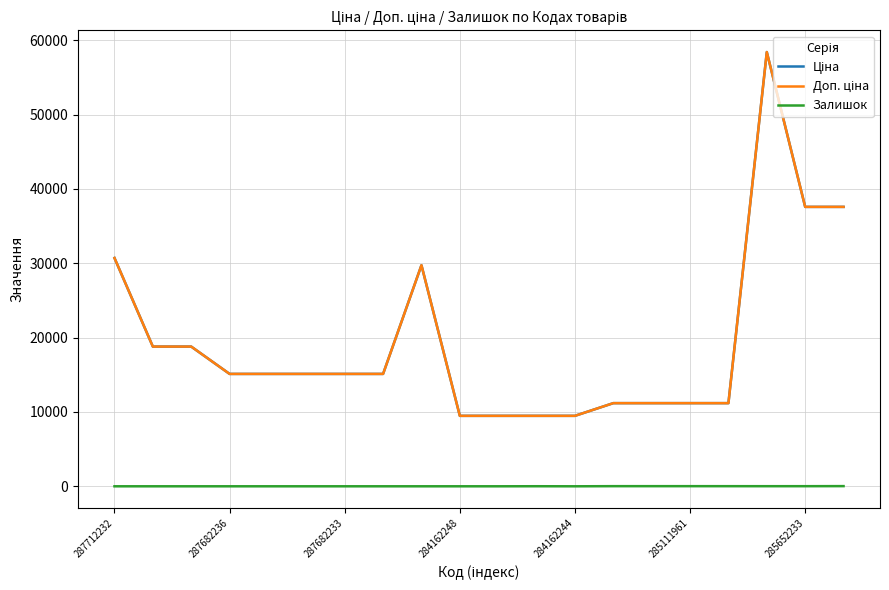

Is this an area chart (filled region under the line)?

No